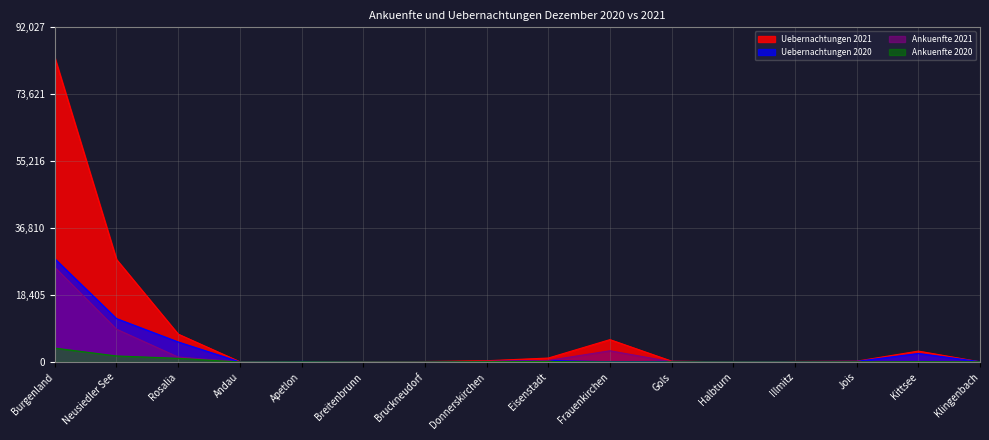

The value of Ankuenfte 2020 at Breitenbrunn is 3. True or false?

False